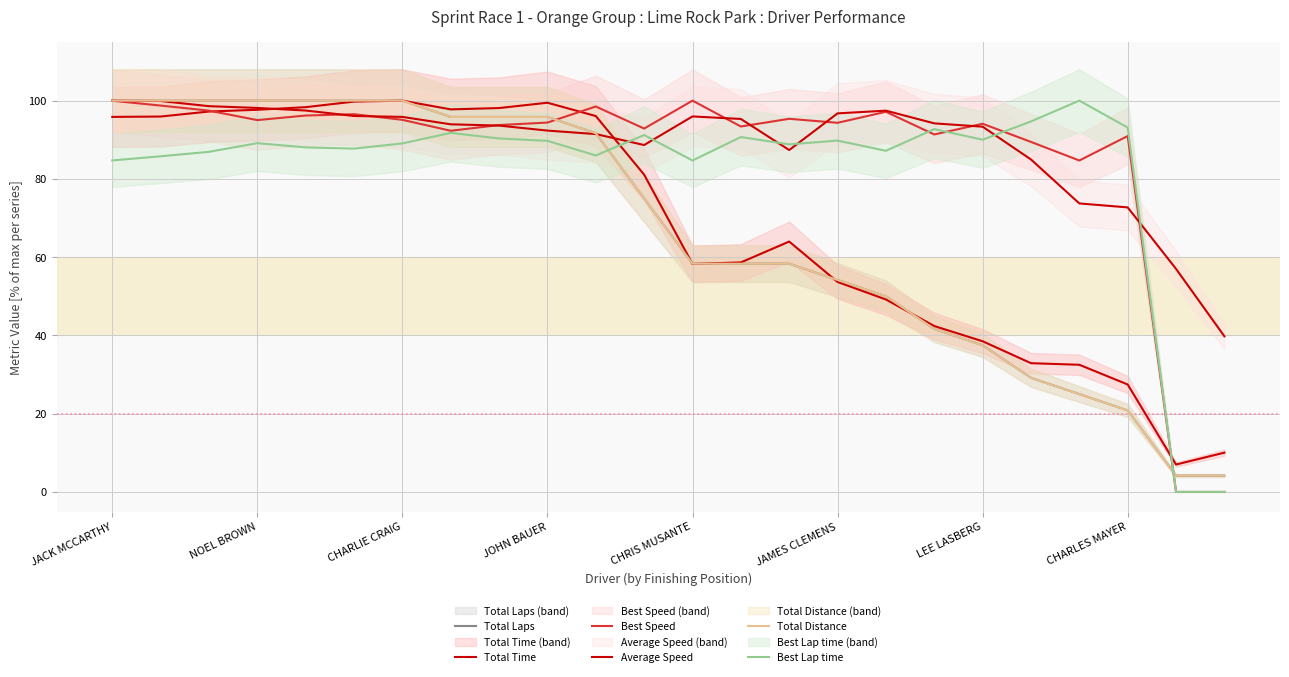

At how many categories does at least one series exceed 73?

22